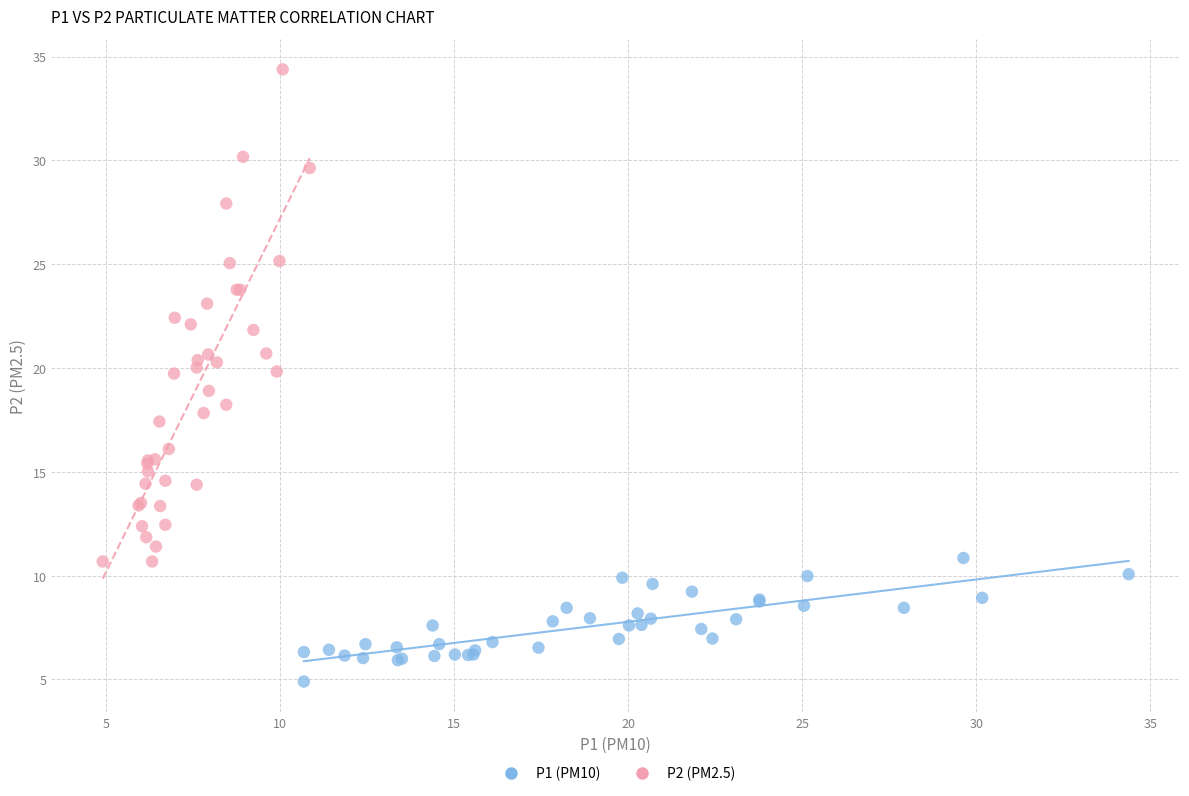

Which series reaches the minimum Y coordinate?

P1 (PM10)